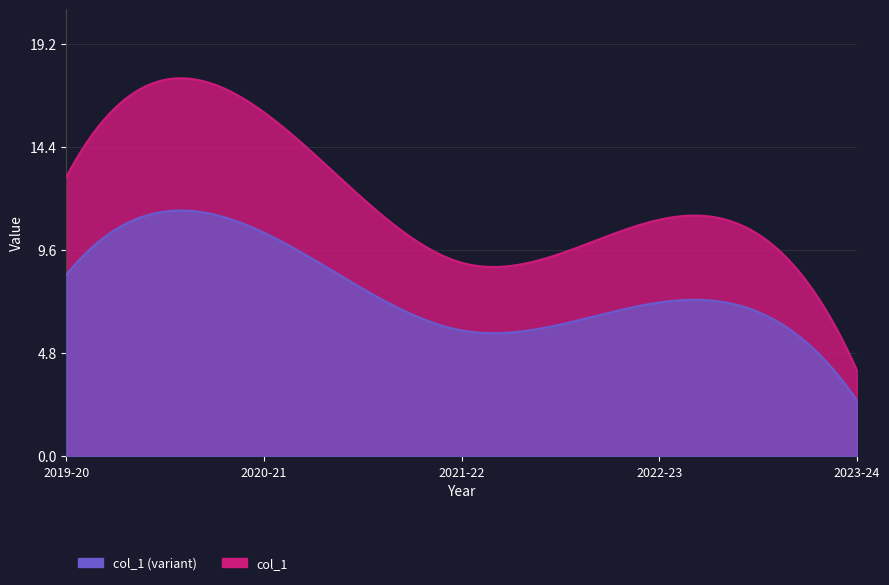

Between 2019-20 and 2022-23, which is larger?

2019-20